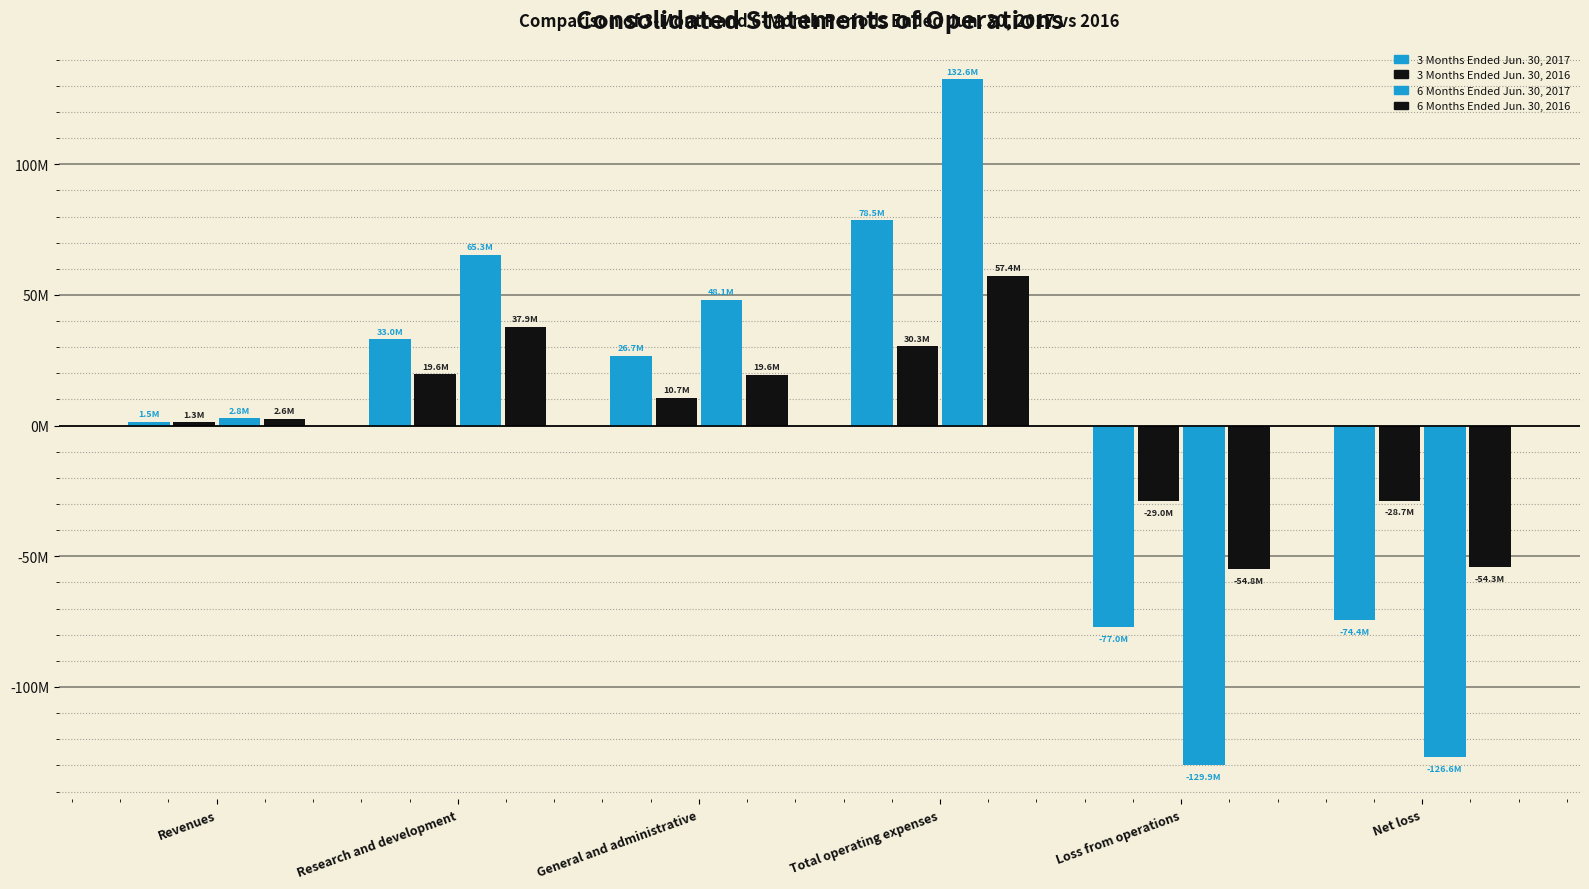

Which series changed the most between General and administrative and Loss from operations?

6 Months Ended Jun. 30, 2017